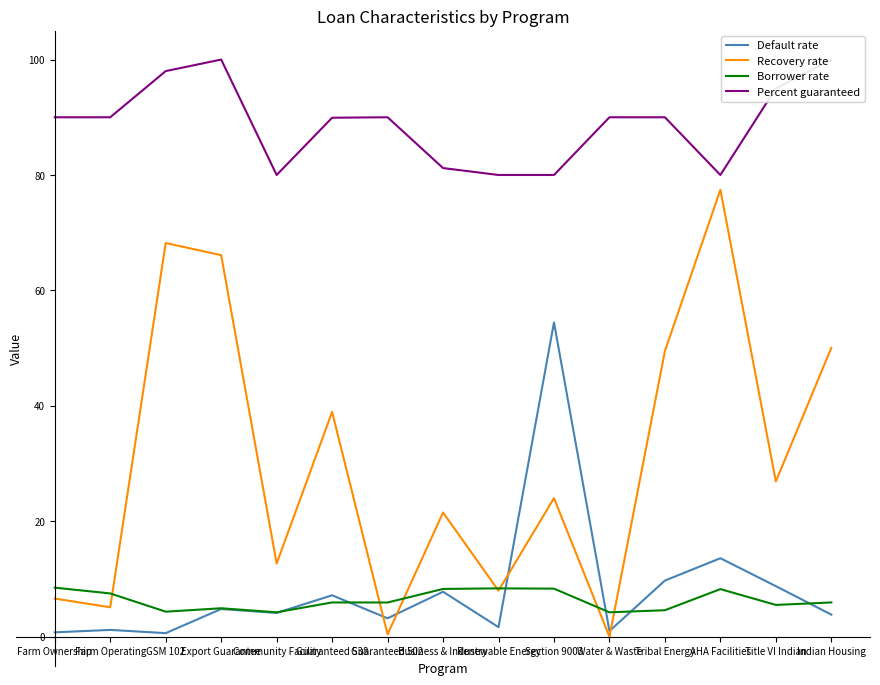

True or false: Default rate and Recovery rate intersect in this chart.

True